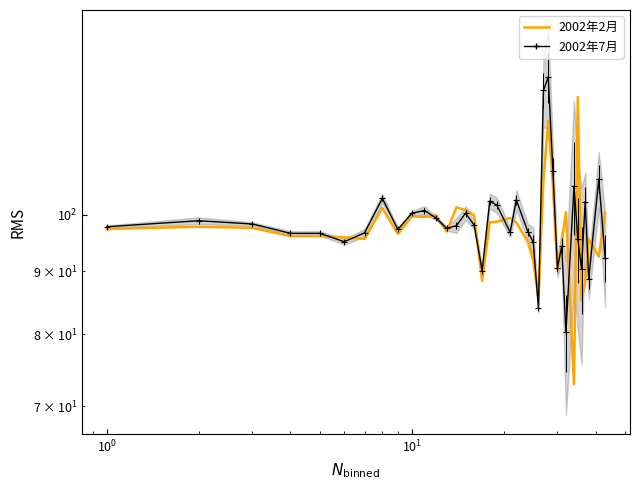

Is it true that the value at 9 is 53.4?

False